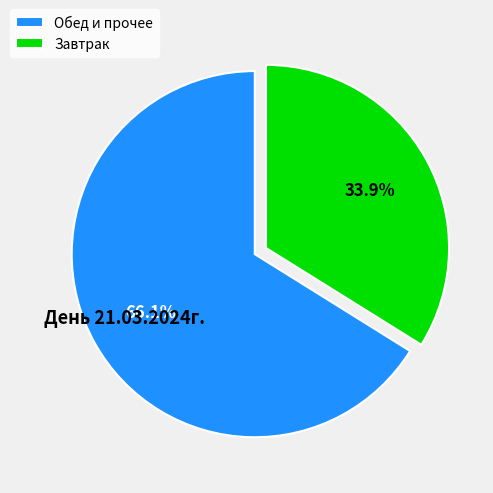

Is there a majority slice in this chart?

Yes